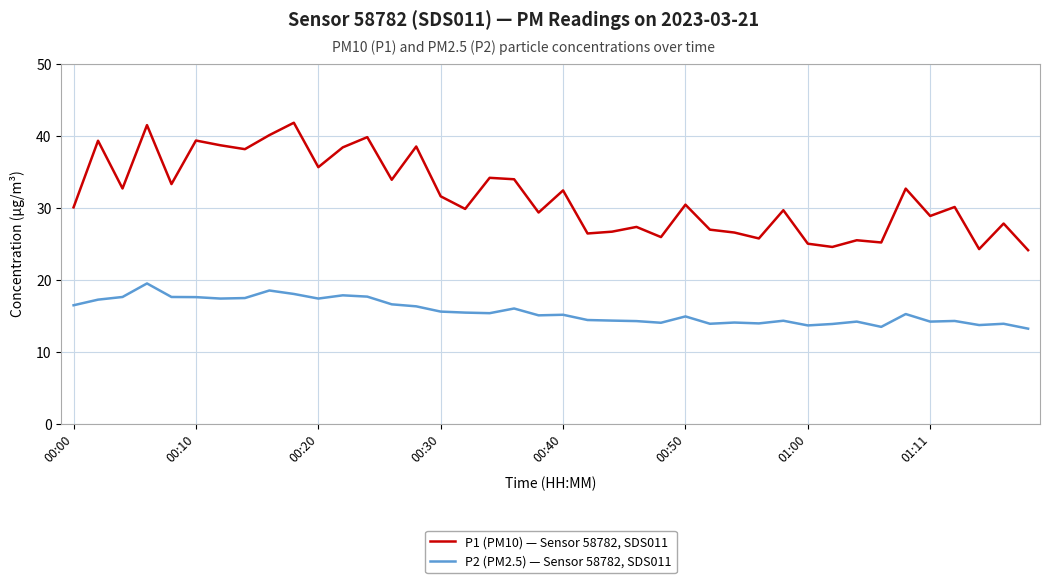

True or false: P2 (PM2.5) — Sensor 58782, SDS011 and P1 (PM10) — Sensor 58782, SDS011 cross at least once.

False